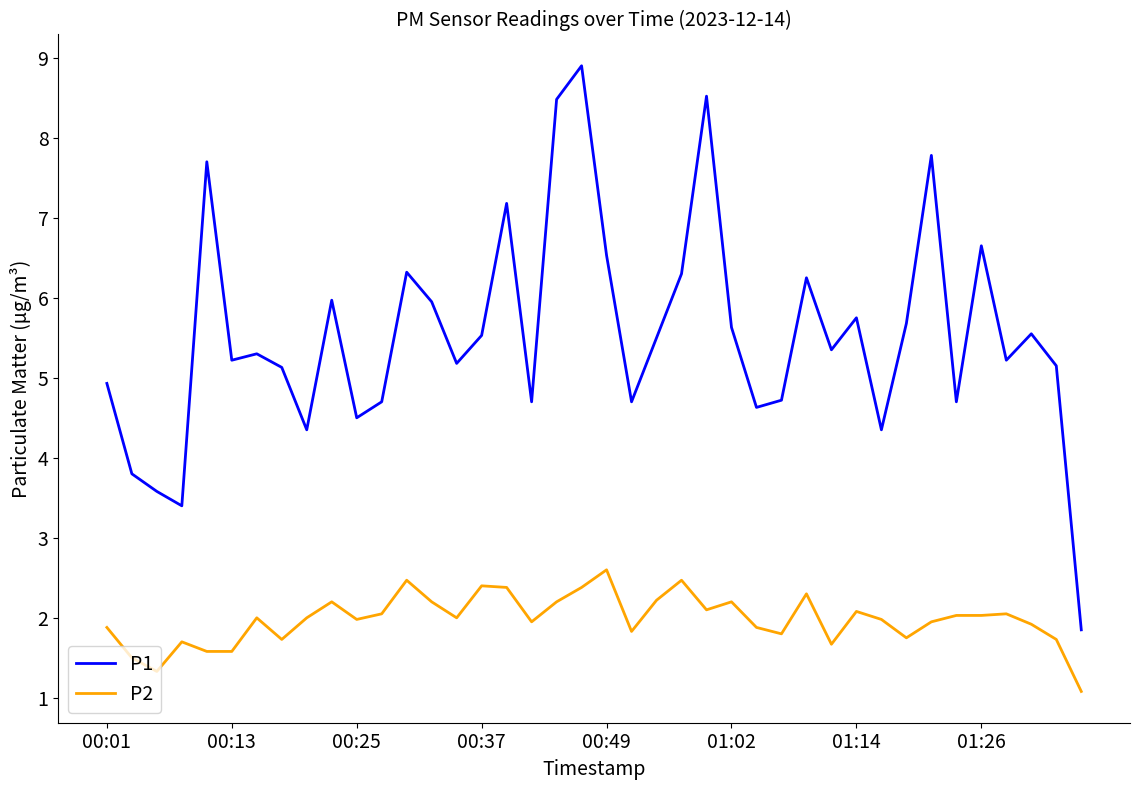

True or false: P2 and P1 intersect in this chart.

False